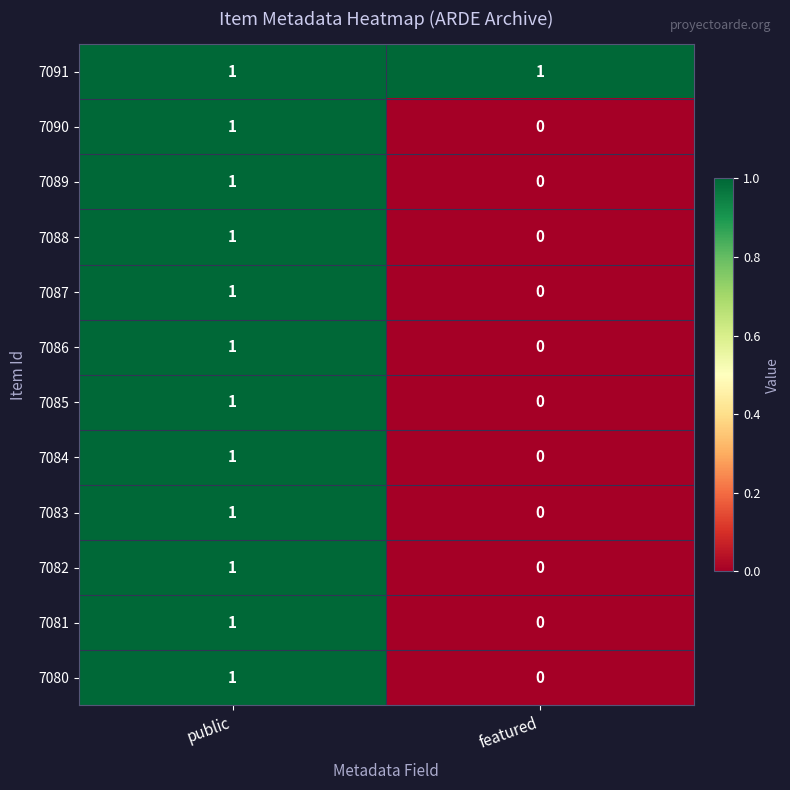

Which series has the largest total across all categories?

7091